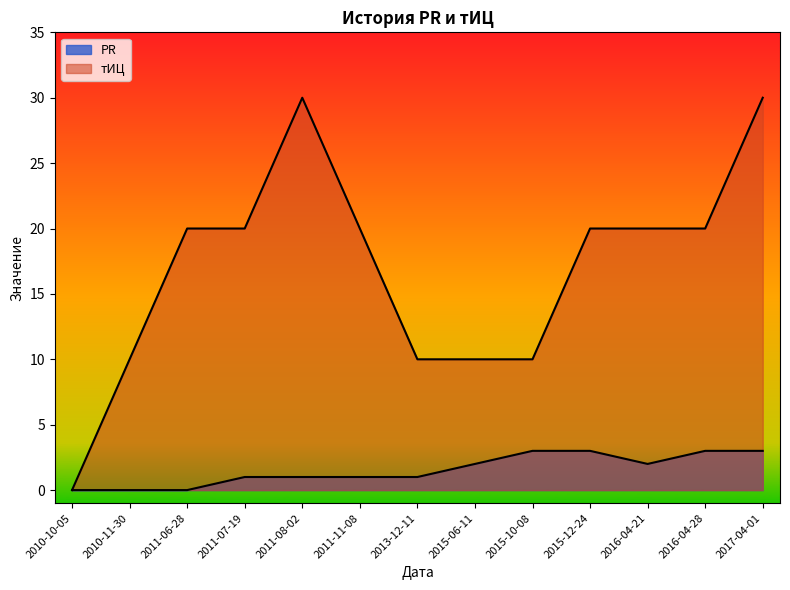

What is the label of the 11th point from the left?

2016-04-21